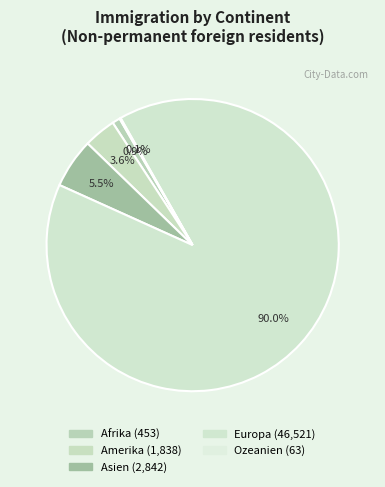

Do Amerika and Europa together represent more than half of the pie?

Yes